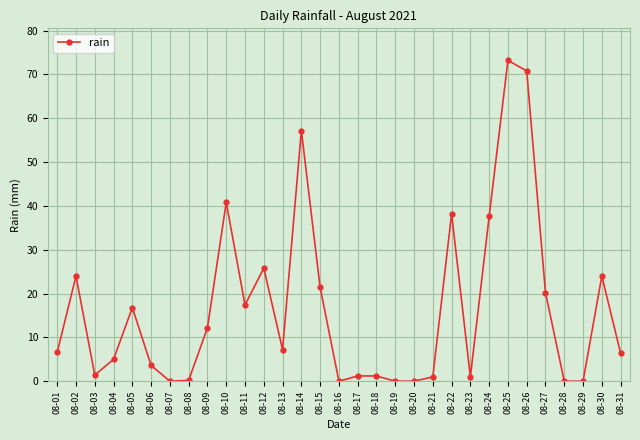

Does the chart have visible grid lines?

Yes